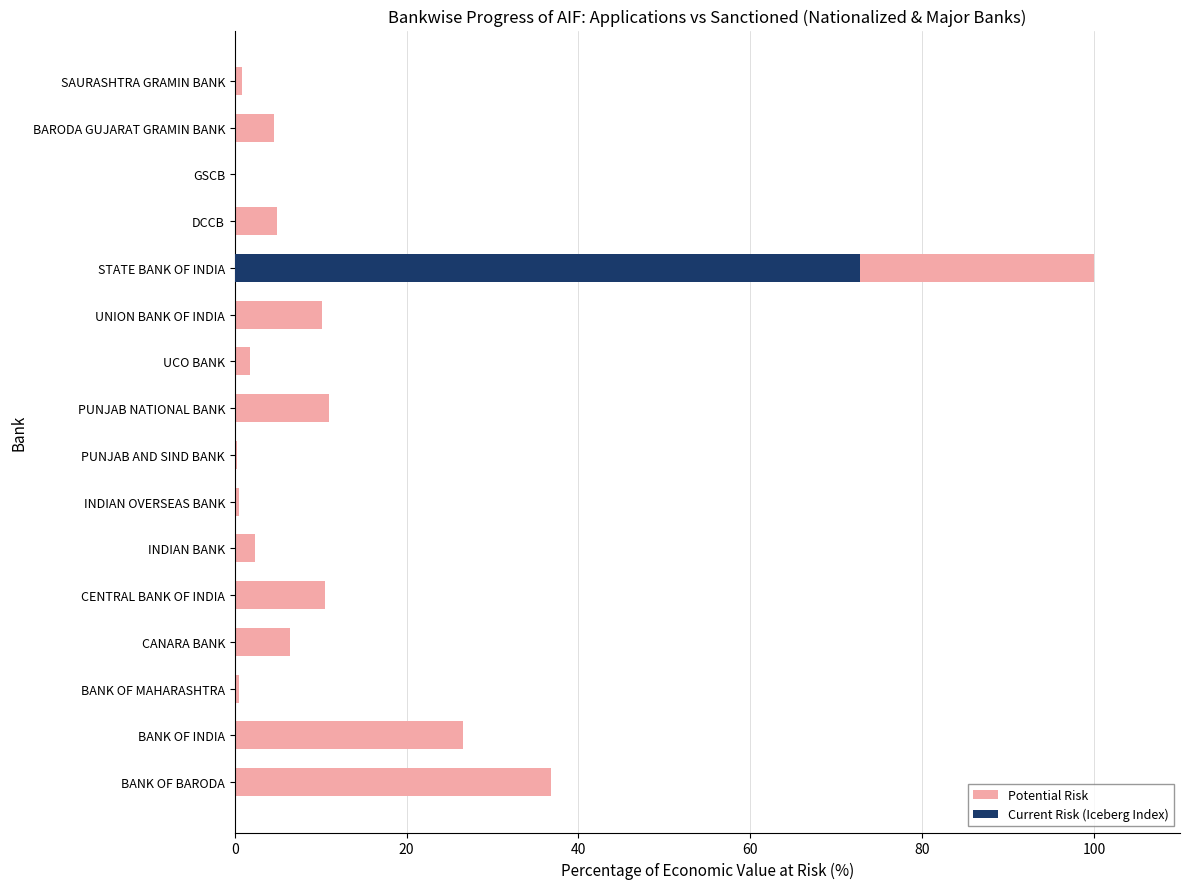

Does the chart contain stacked bars?

No